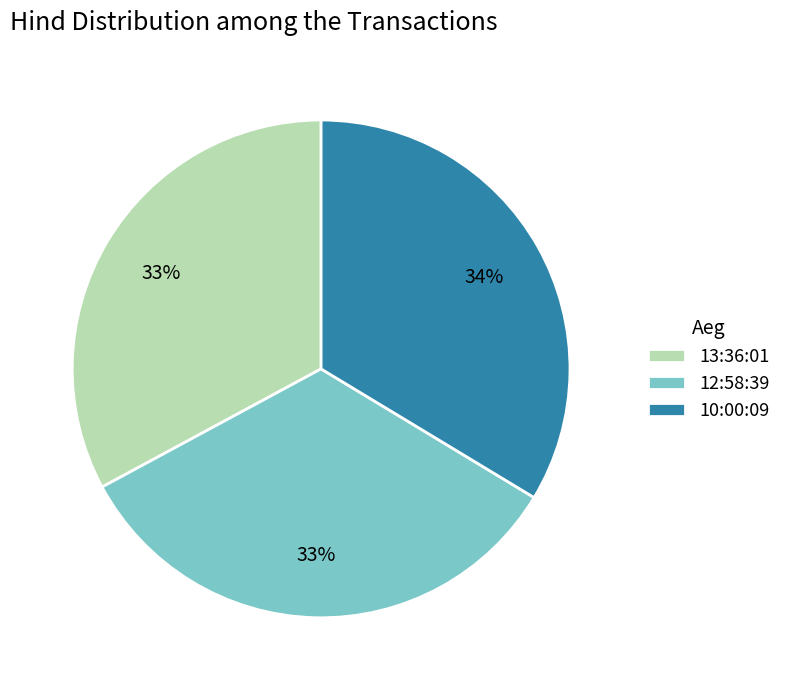

Combined, do 13:36:01 and 10:00:09 account for over 50%?

Yes